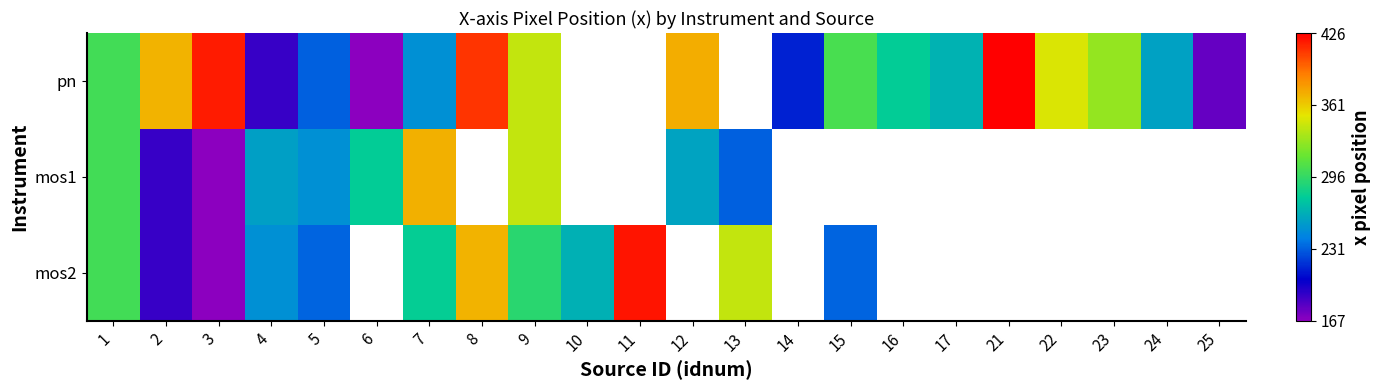

How many values in the pn series exceed 328?

8